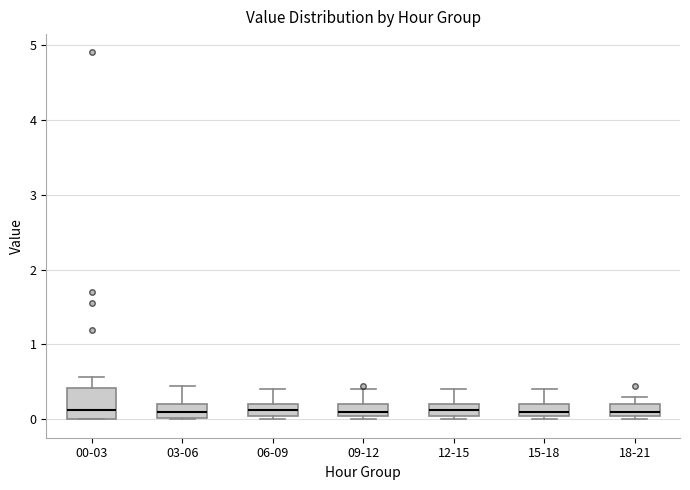

Reading left to right, transcribe this box plot: for each box, give where its median line is, the range the box spans, and where its two whiskers end, as read against the y-axis. The values are not printed on the chart, so give them approximately, as read against the axis.

00-03: median 0.1, box 0.0 to 0.4, whiskers 0.0 to 0.6
03-06: median 0.1, box 0.0 to 0.2, whiskers 0.0 to 0.5
06-09: median 0.1 (inside the box), box 0.1 to 0.2, whiskers 0.0 to 0.4
09-12: median 0.1 (just above the box's lower edge), box 0.1 to 0.2, whiskers 0.0 to 0.4
12-15: median 0.1 (inside the box), box 0.1 to 0.2, whiskers 0.0 to 0.4
15-18: median 0.1 (just above the box's lower edge), box 0.1 to 0.2, whiskers 0.0 to 0.4
18-21: median 0.1 (just above the box's lower edge), box 0.1 to 0.2, whiskers 0.0 to 0.3